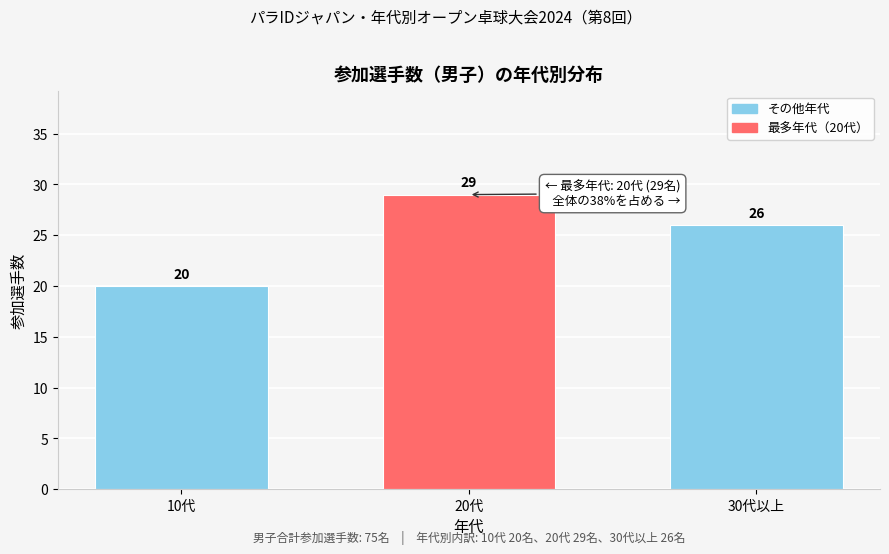

Reading left to right, transcribe all the data shown in this chart.

20	29	26